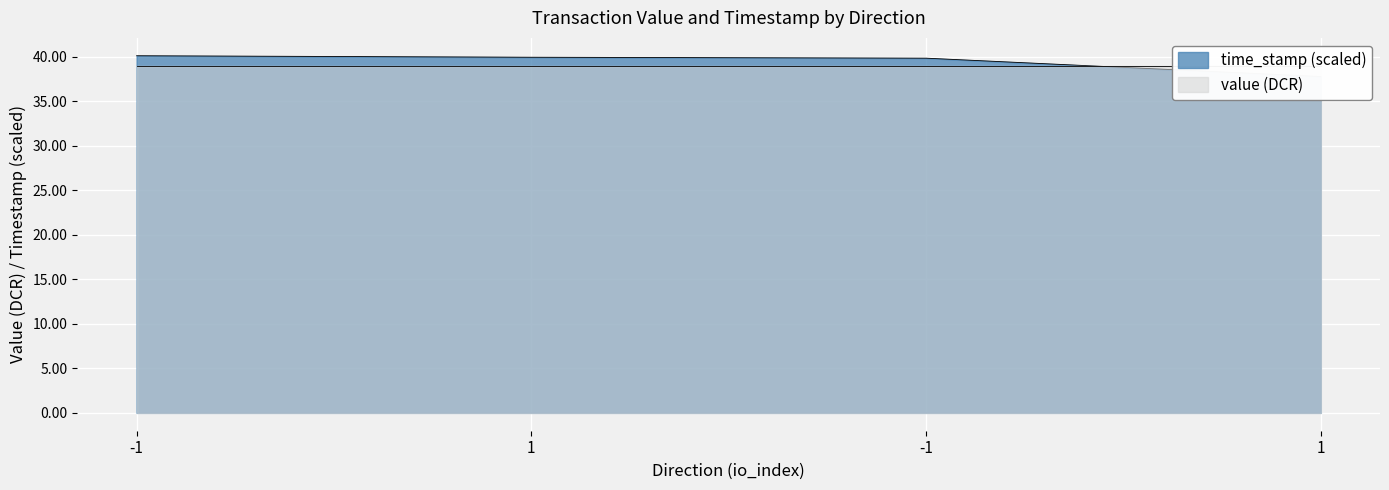

How many data points are less than 39?

1